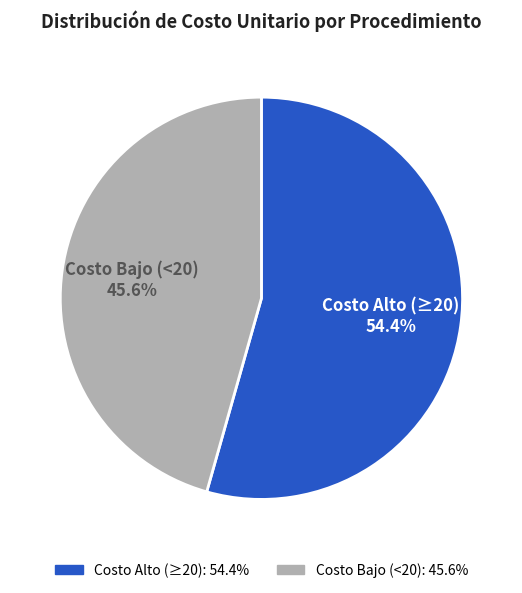

Is there a majority slice in this chart?

Yes